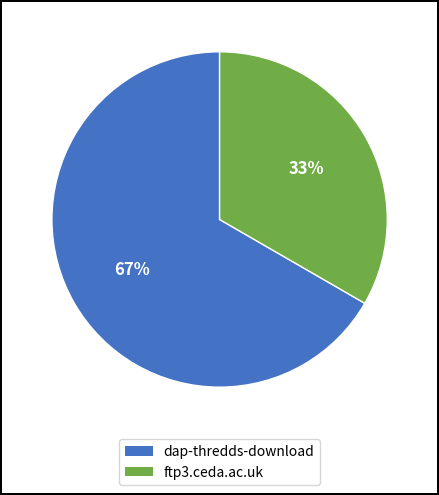

Combined, do ftp3.ceda.ac.uk and dap-thredds-download account for over 50%?

Yes